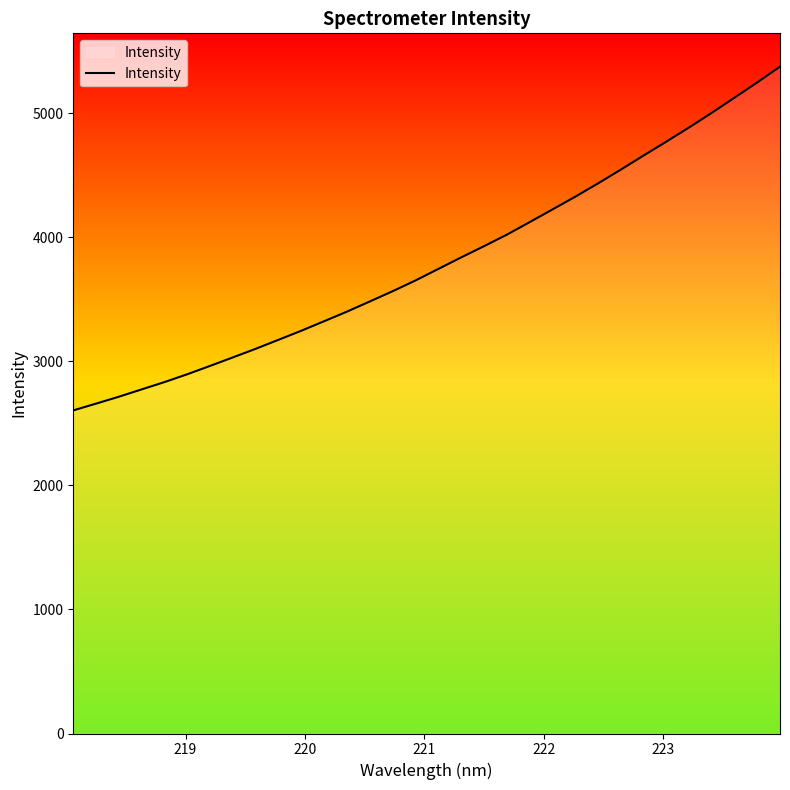

Count the number of values greater than 3743.

16